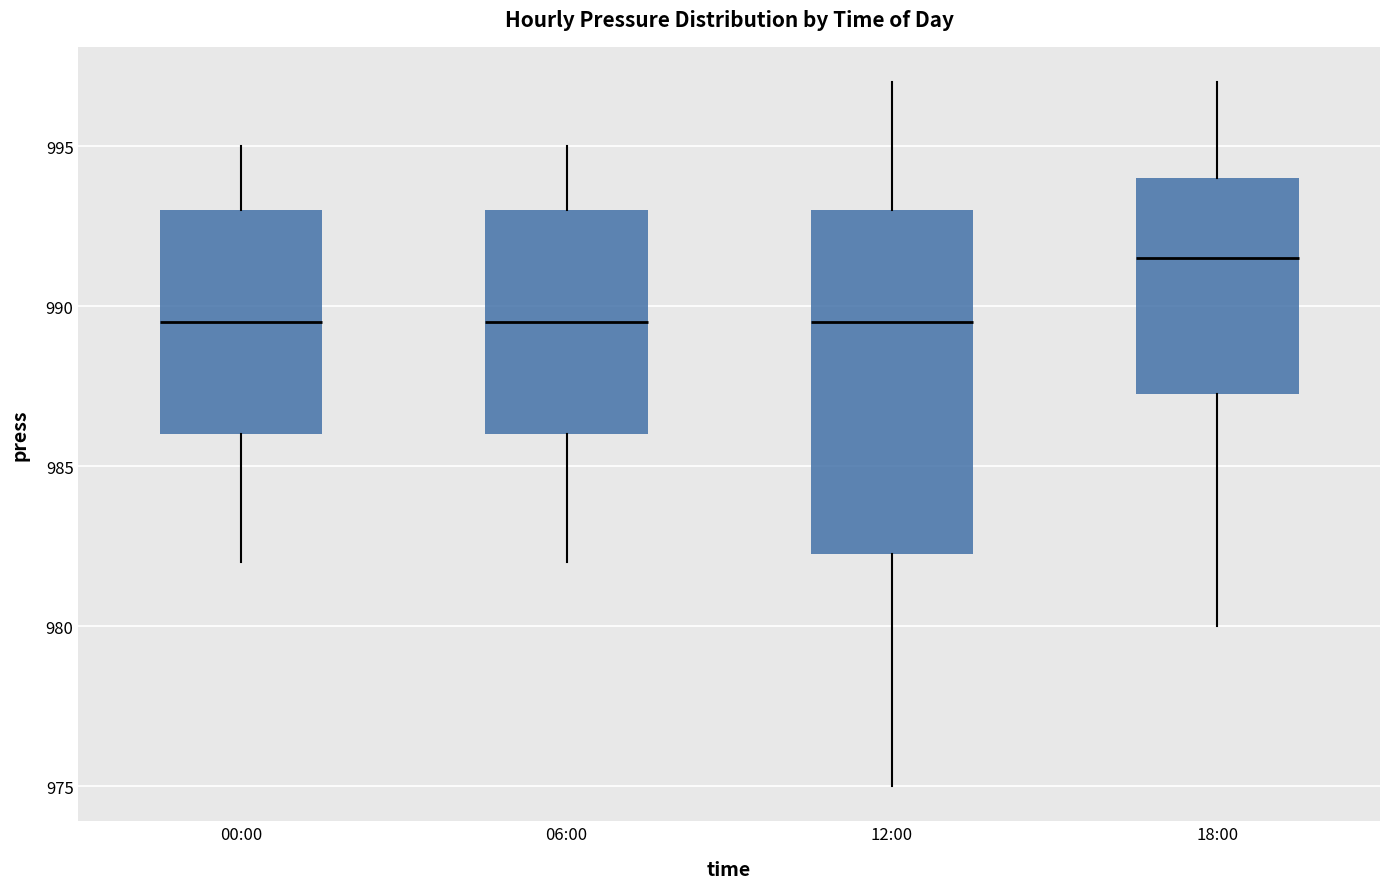

Comparing the boxes themselves (not the whiskers), which one is the tallest?

12:00